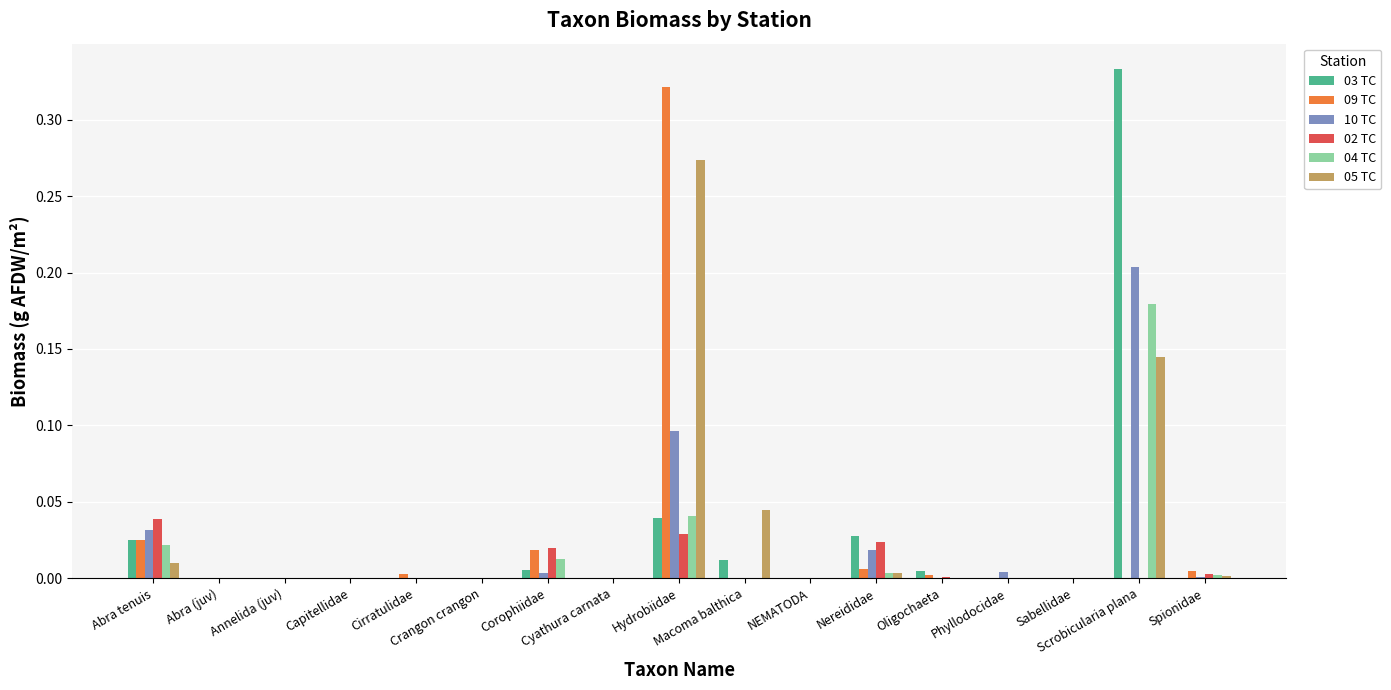

At which label does 03 TC reach its peak?

Scrobicularia plana